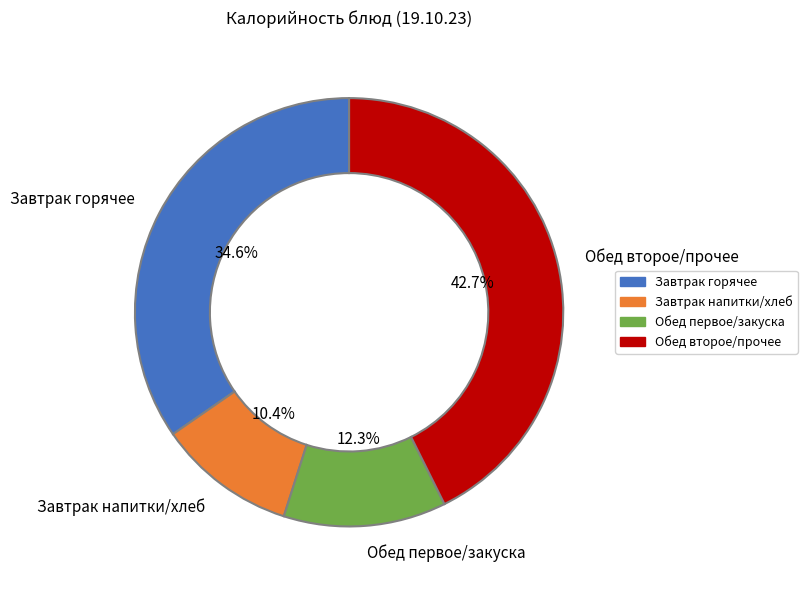

Is there any slice that represents more than half of the pie?

No